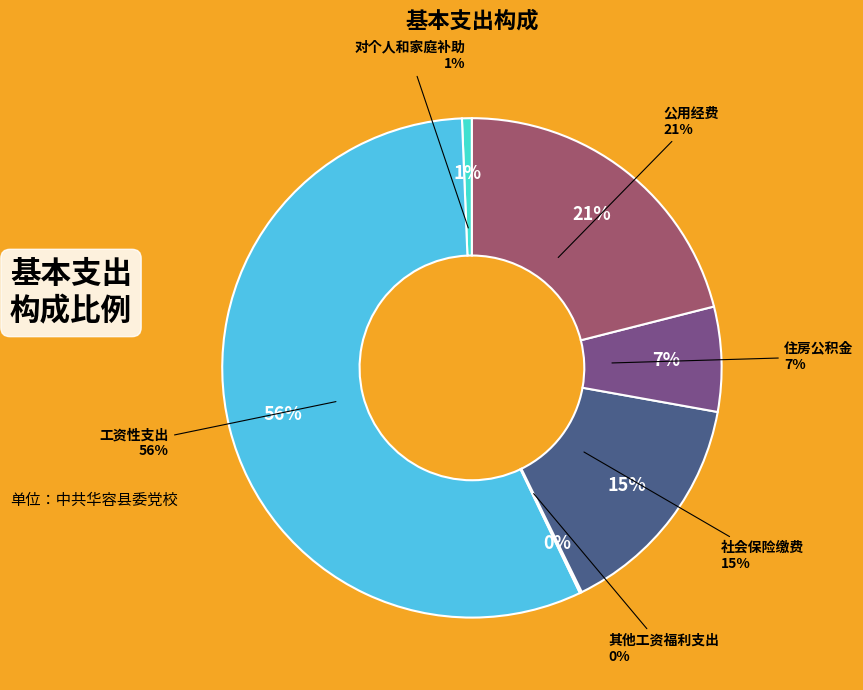

Count the number of slices in the pie.

6